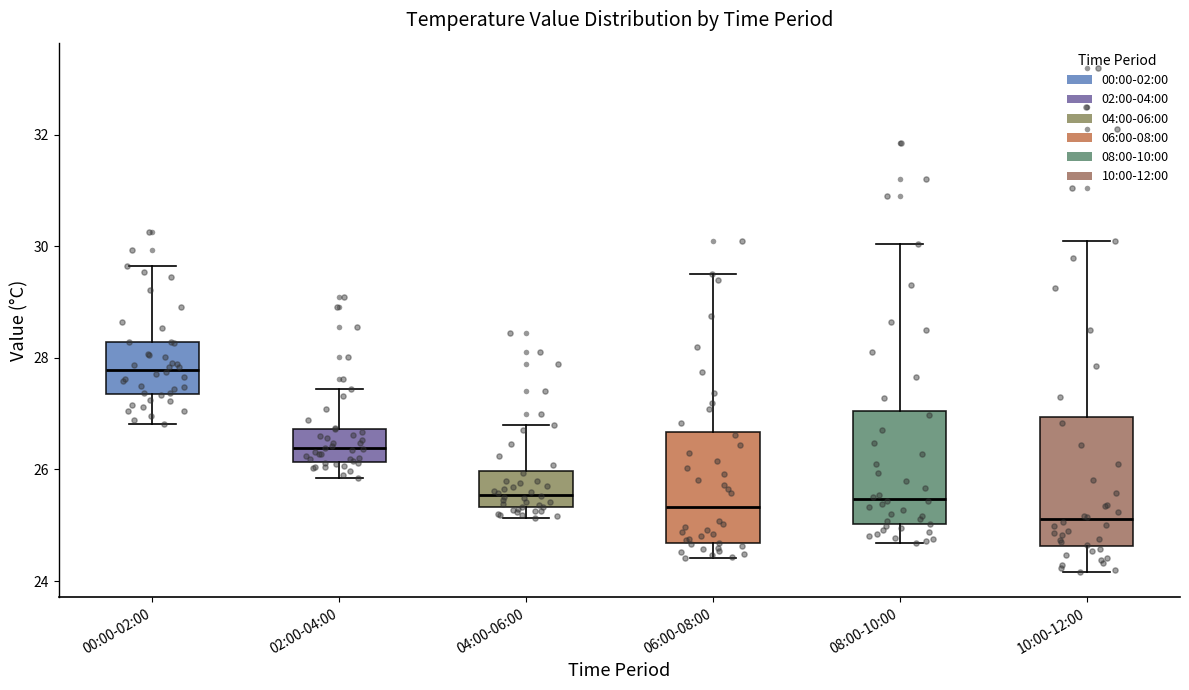

Which box is the tallest, from its lower edge to its upper edge?

10:00-12:00